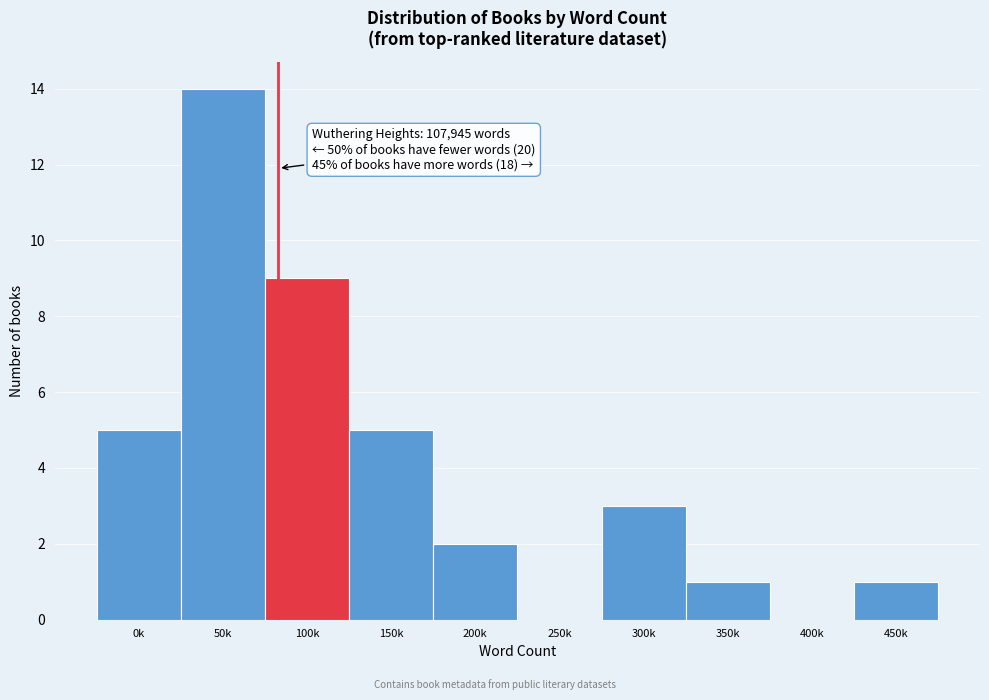

Reading left to right, extract all data points from this chart.

0k=5	50k=14	100k=9	150k=5	200k=2	250k=0	300k=3	350k=1	400k=0	450k=1